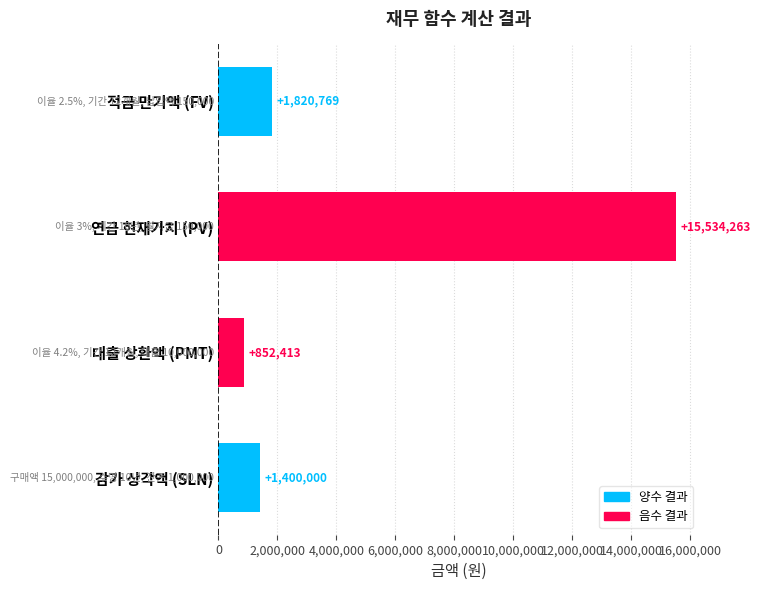

Does the chart contain any negative values?

No